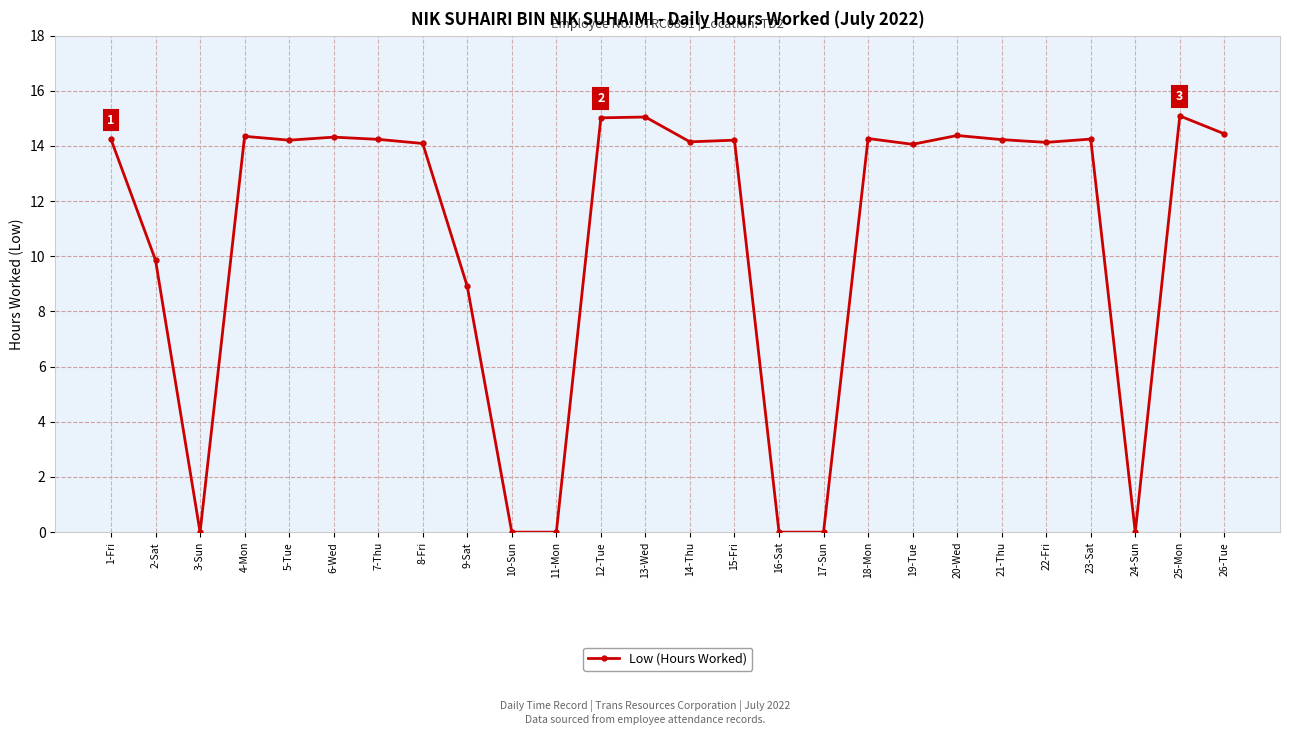

What is the change in value from 9-Sat to 16-Sat?

-8.9